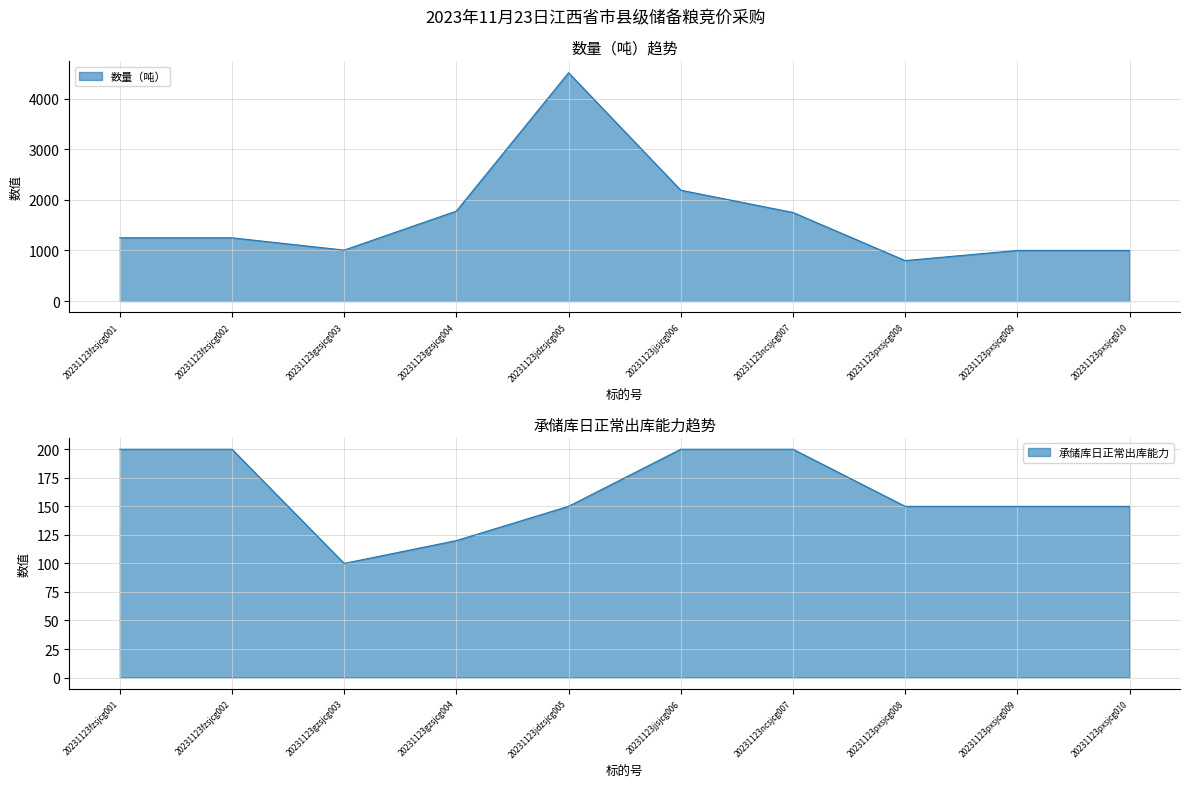

The value of 数量（吨） at 20231123jdzsjcg005 is 6169.2. True or false?

False